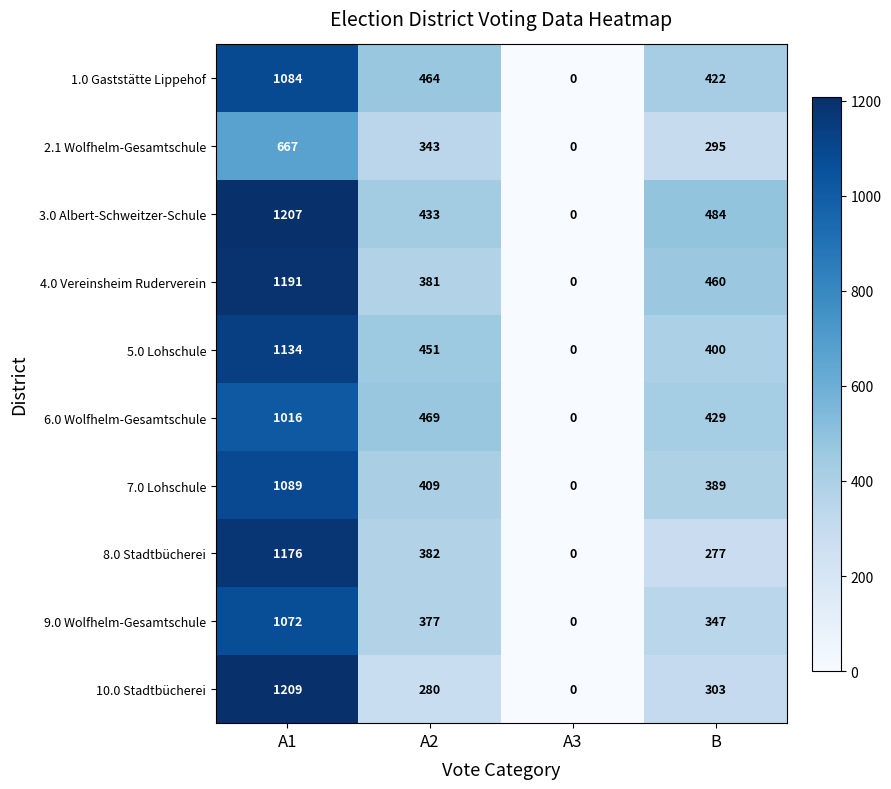

How many categories are shown in the chart?

4